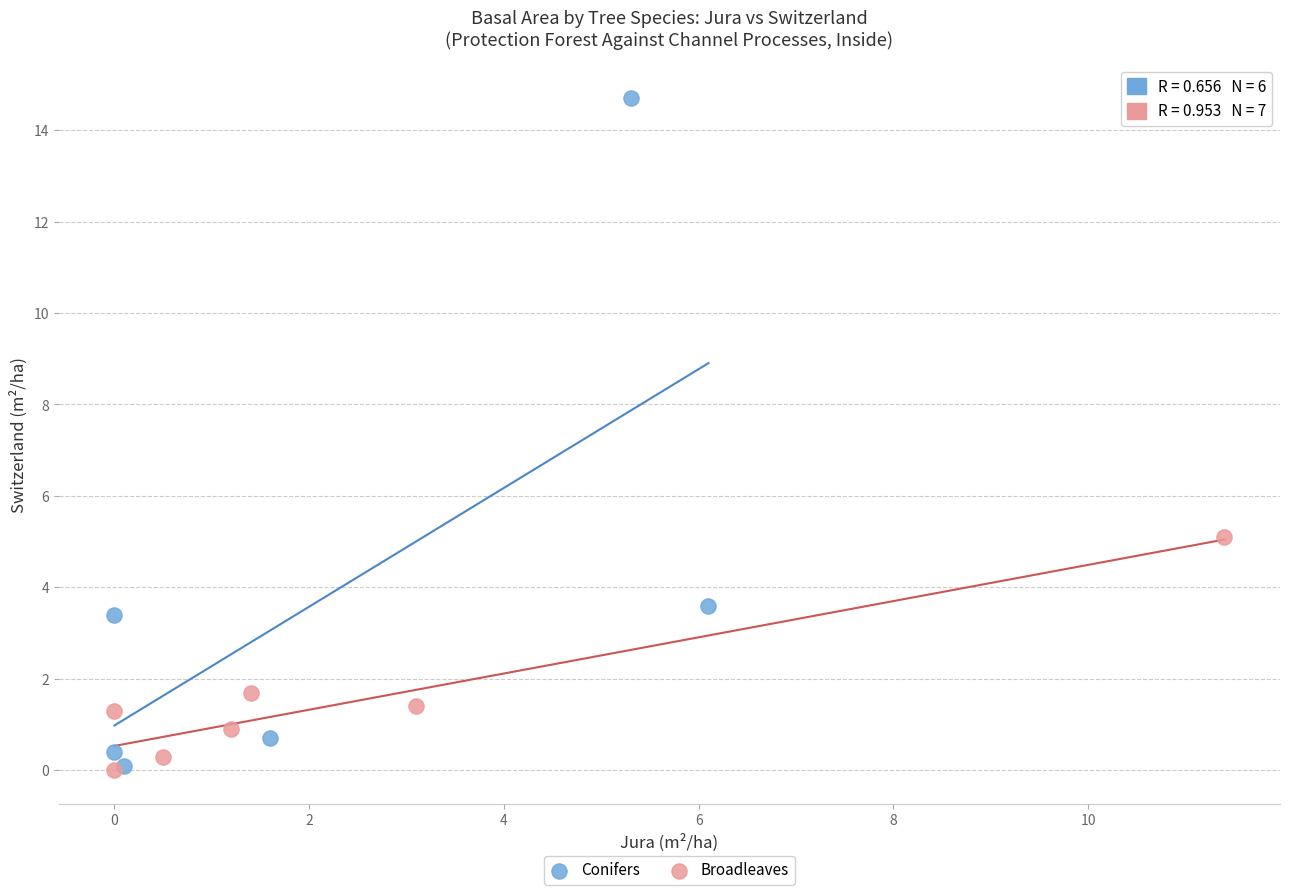

What are all the series names shown in the legend?

Conifers, Broadleaves